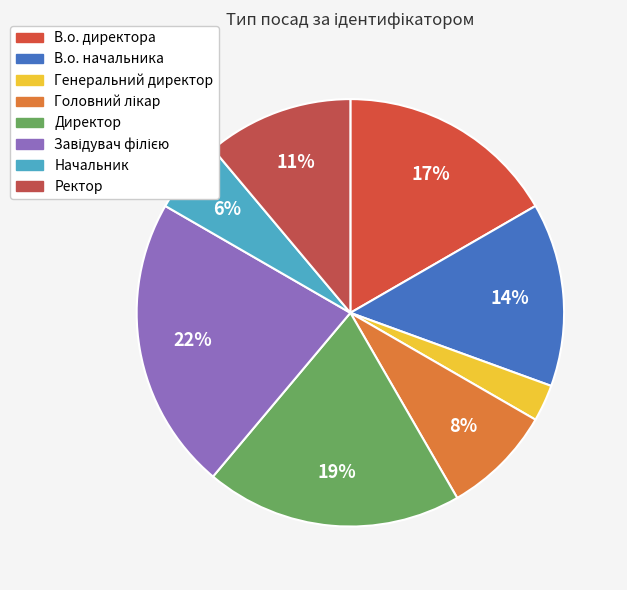

What percentage is the Начальник slice, to the nearest percent?

6%